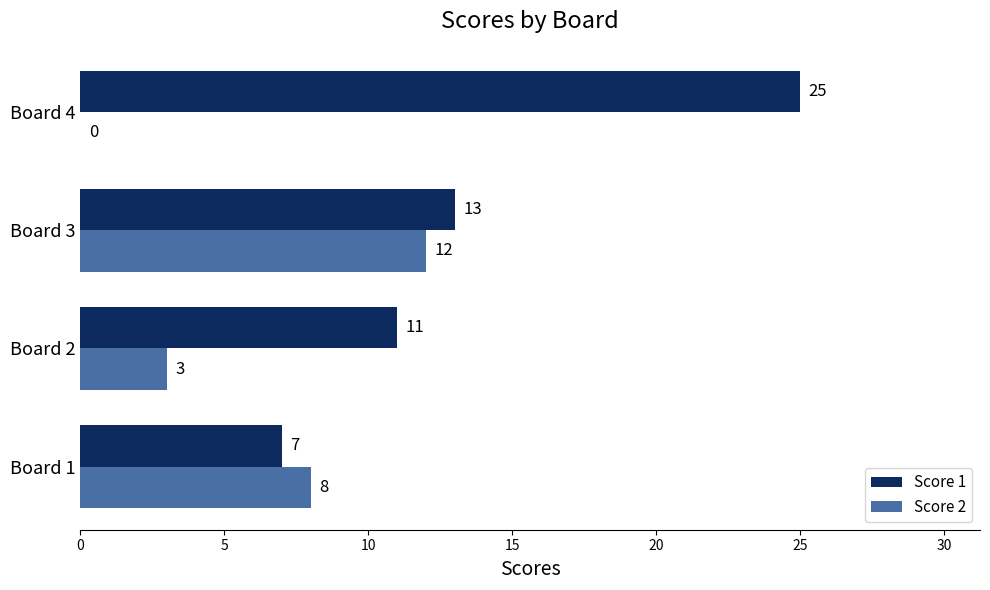

True or false: Score 2 has a value of 12 at Board 3.

True